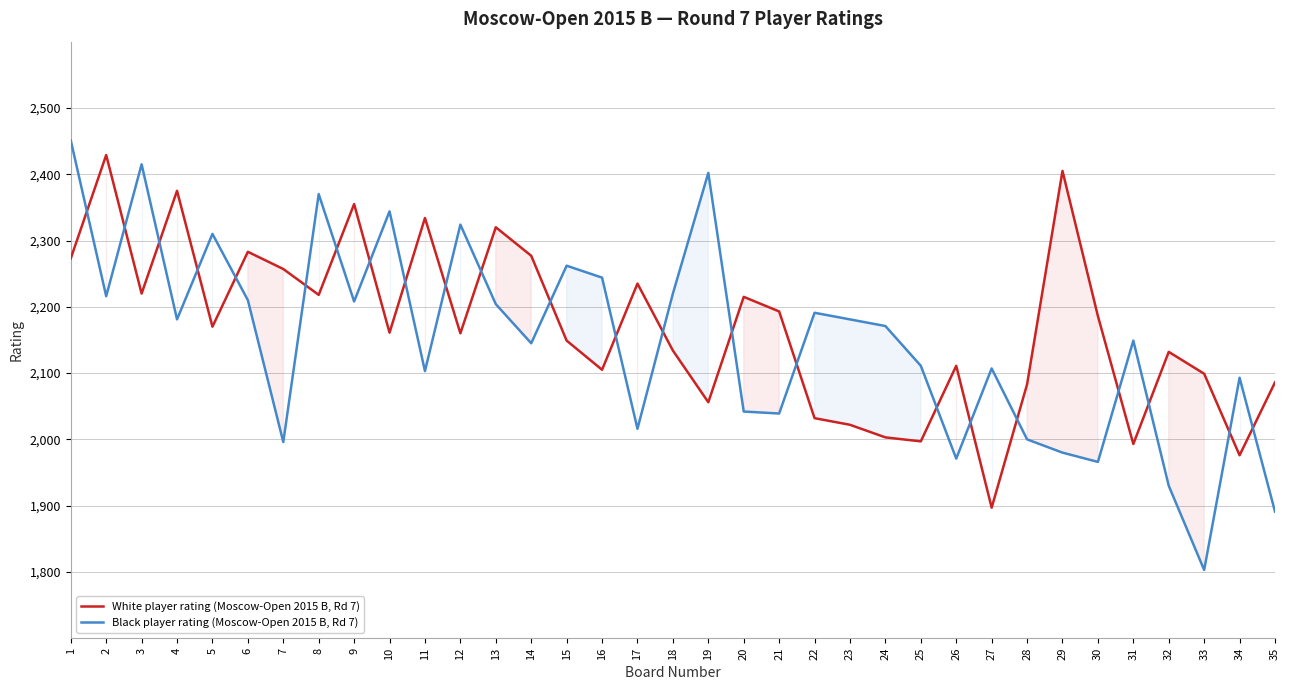

Which label corresponds to the largest value in the chart?

1